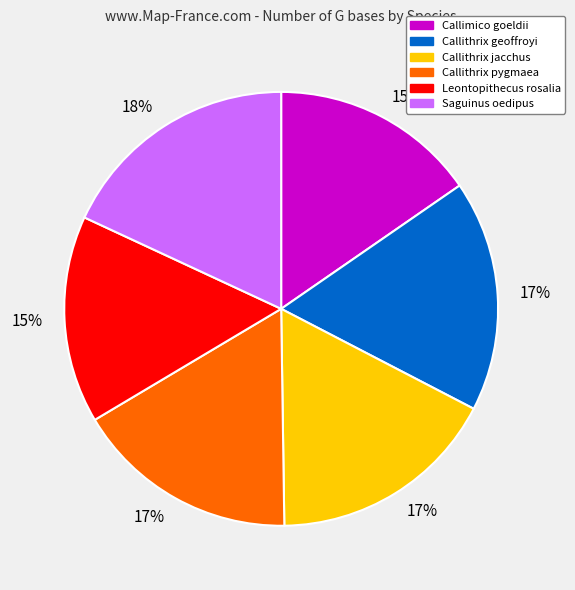

To the nearest percent, what is the difference between the largest and smallest slice percentages?

3%